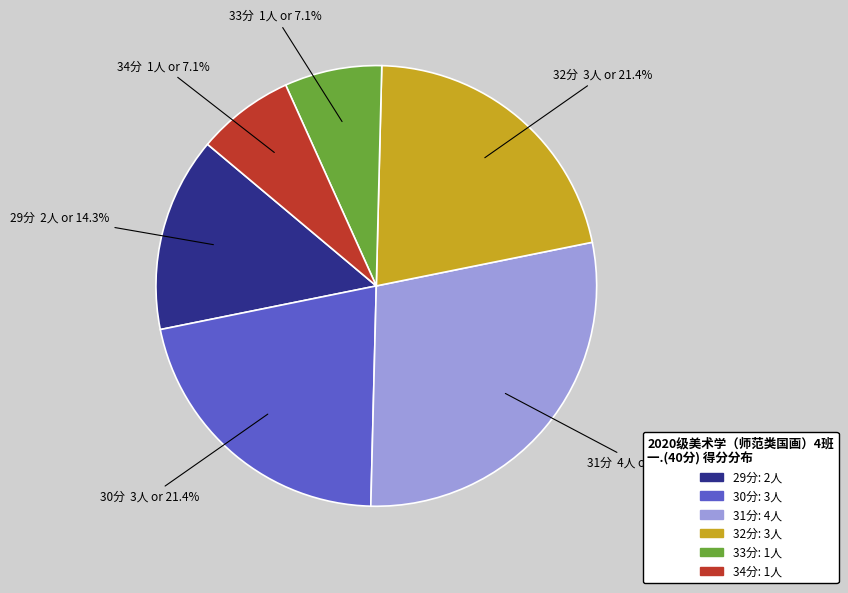

Is there a majority slice in this chart?

No